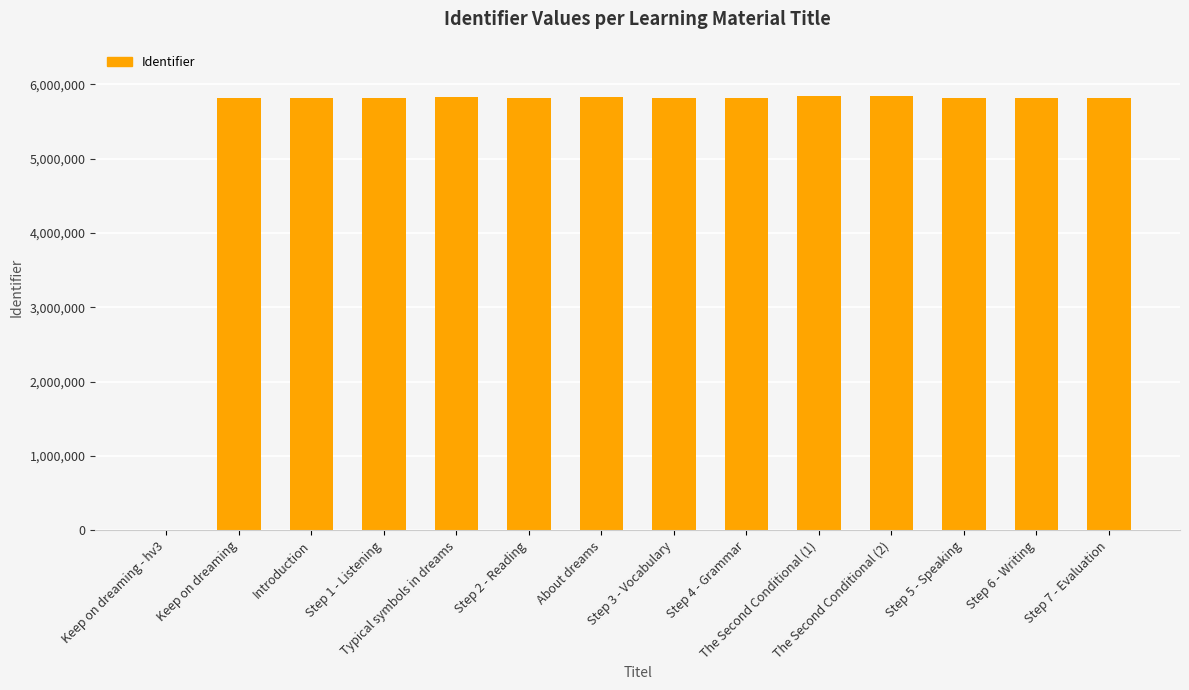

How many data points does each series have?

14